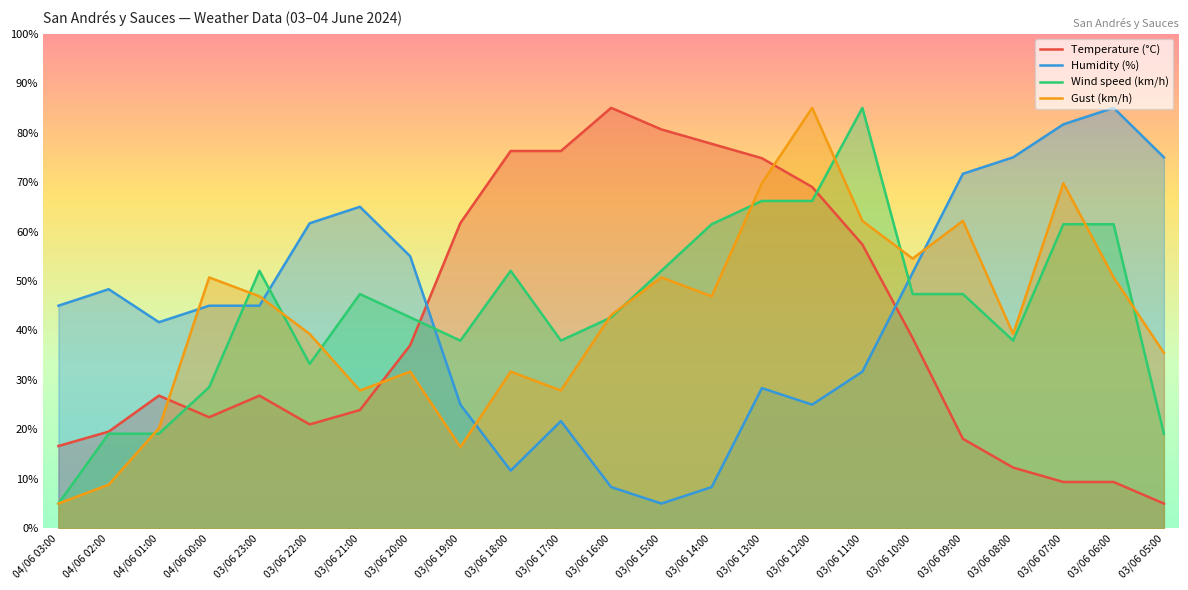

At how many categories does at least one series exceed 51?

19